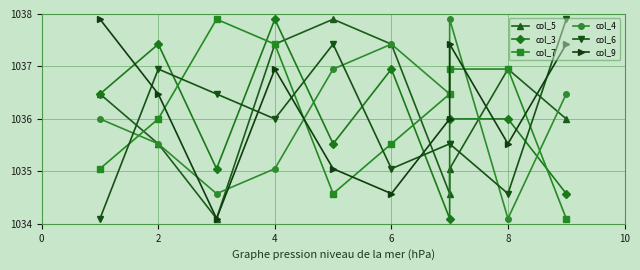

True or false: col_4 has more than 2 points higher than both neighbors.

False